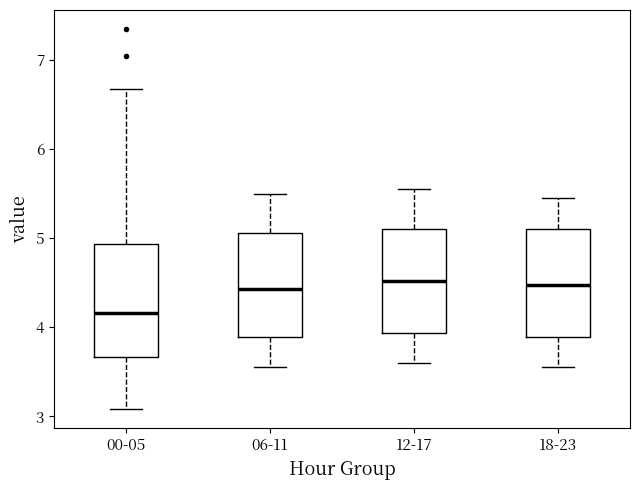

Reading left to right, read every box against the y-axis: the position of its median line, the range the box covers, and the ends of its whiskers. The values are not printed on the chart, so give them approximately, as read against the axis.

00-05: median 4.2, box 3.7 to 4.9, whiskers 3.1 to 6.7
06-11: median 4.4, box 3.9 to 5.1, whiskers 3.6 to 5.5
12-17: median 4.5, box 3.9 to 5.1, whiskers 3.6 to 5.6
18-23: median 4.5, box 3.9 to 5.1, whiskers 3.6 to 5.5